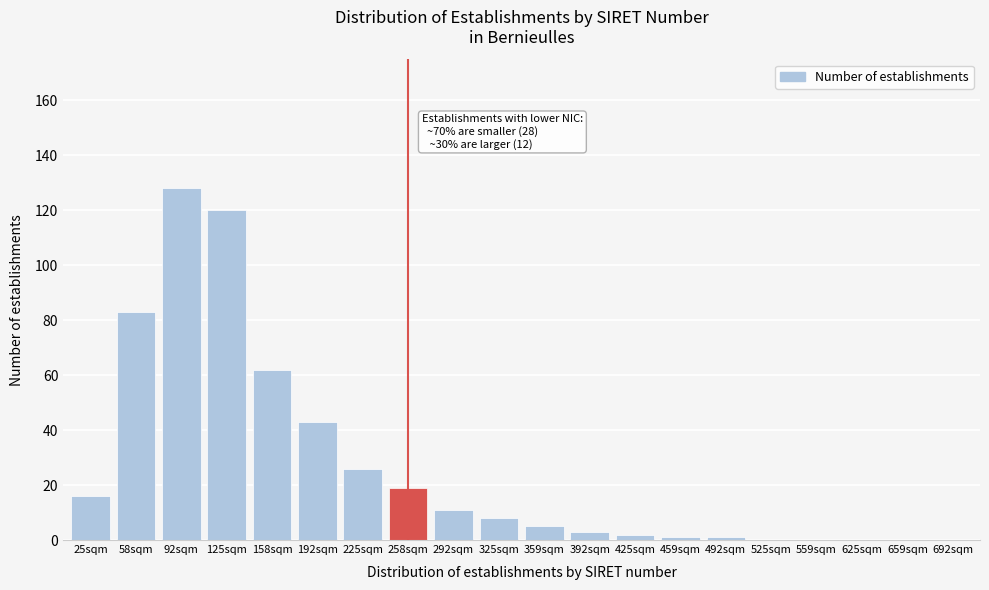

Reading left to right, what are all the values shown in this chart?

25sqm=16	58sqm=83	92sqm=128	125sqm=120	158sqm=62	192sqm=43	225sqm=26	258sqm=19	292sqm=11	325sqm=8	359sqm=5	392sqm=3	425sqm=2	459sqm=1	492sqm=1	525sqm=0	559sqm=0	625sqm=0	659sqm=0	692sqm=0